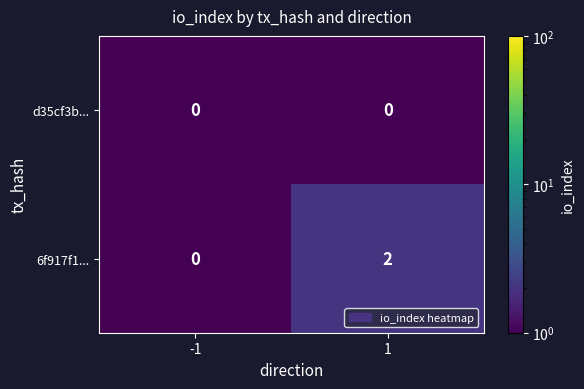

How many data points does each series have?

2